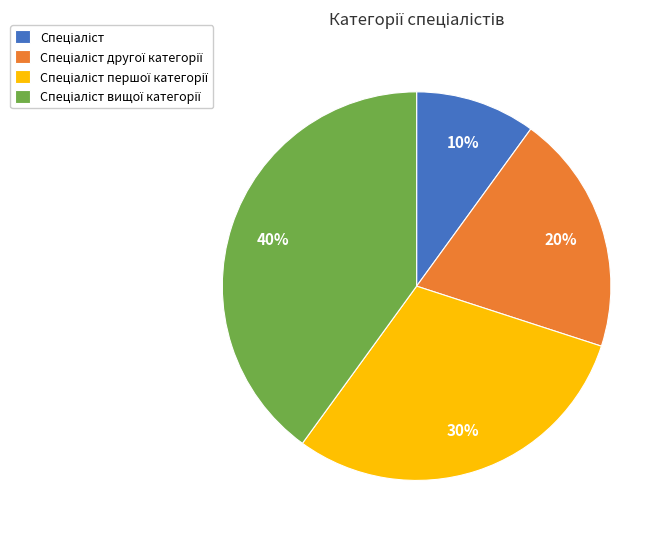

Does any single category account for the majority?

No